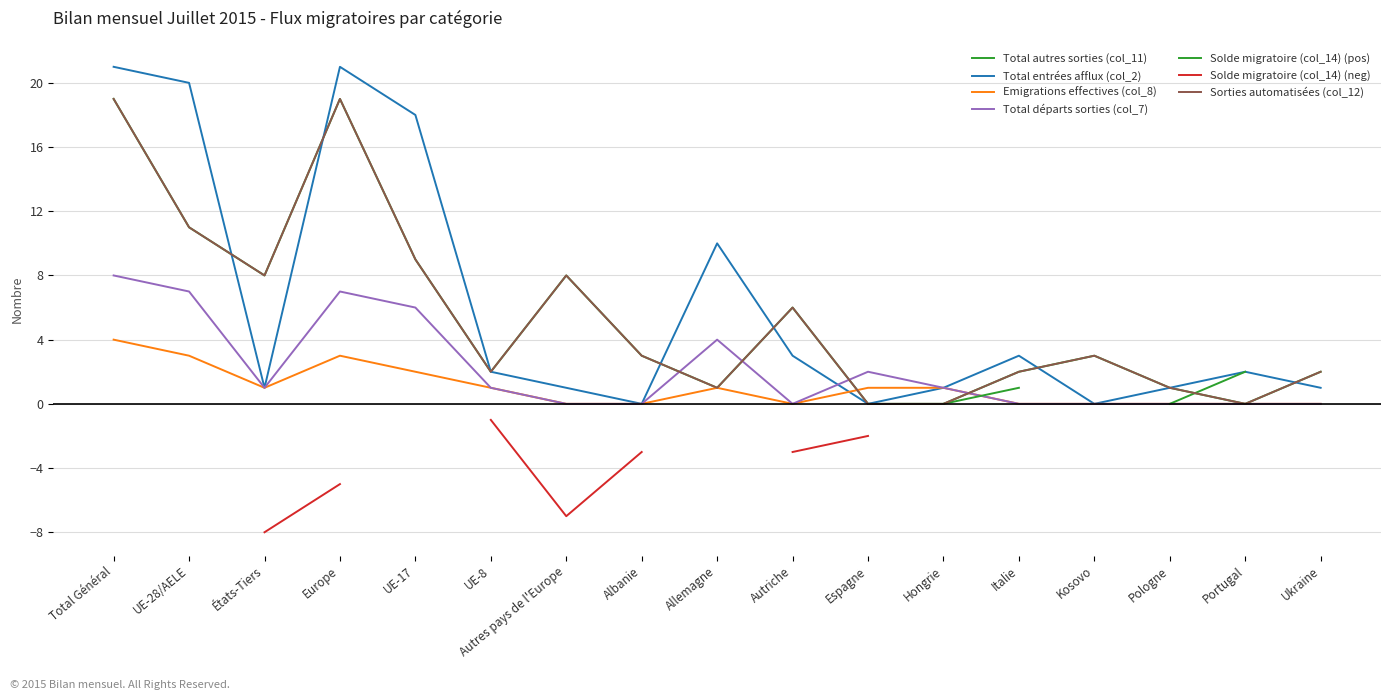

What is the average value of the Total départs sorties (col_7) series?

2